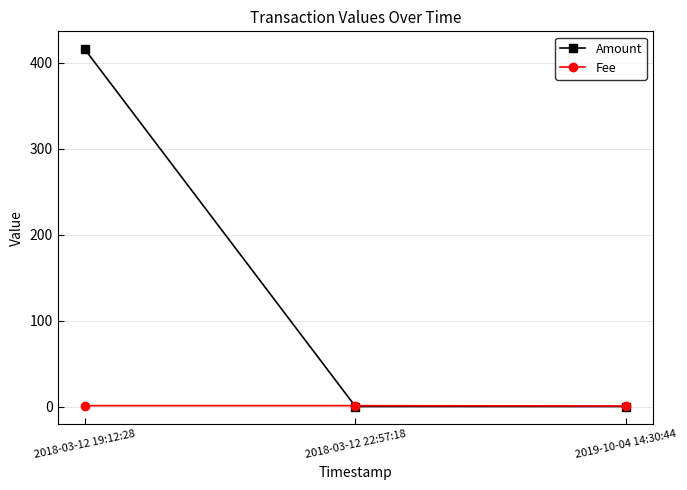

Read the Amount value at 2018-03-12 19:12:28.

416.0